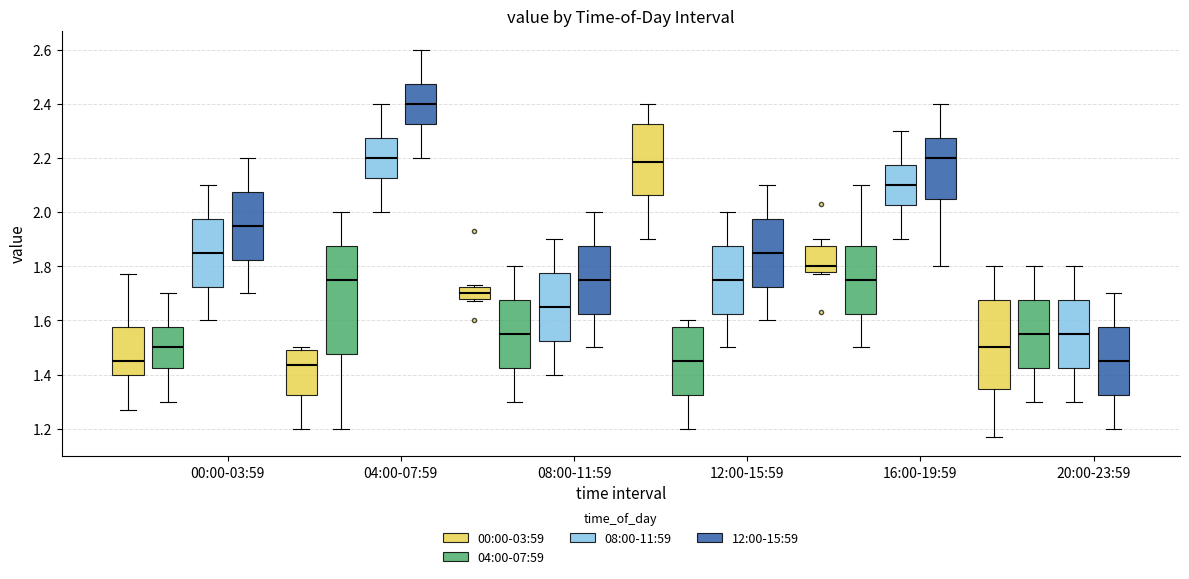

Which box is the tallest, from its lower edge to its upper edge?

04:00-07:59 (04:00-07:59)